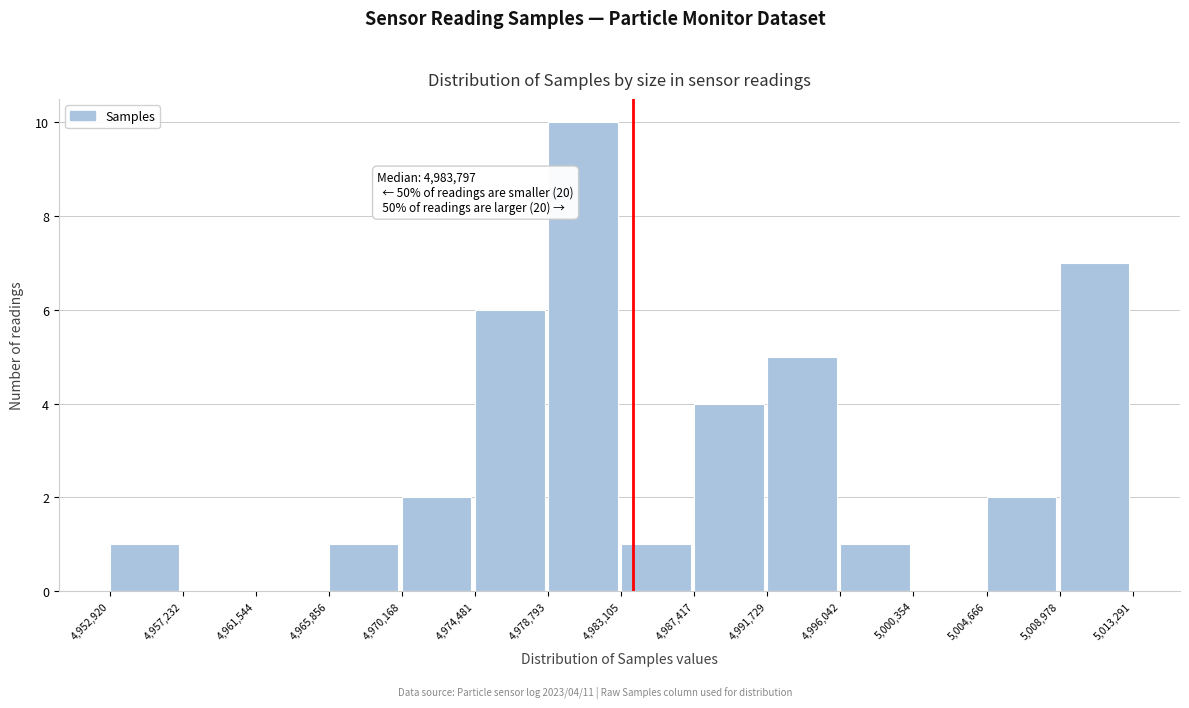

Over which range of the x-axis is the bar tallest?

4,978,793 to 4,983,105